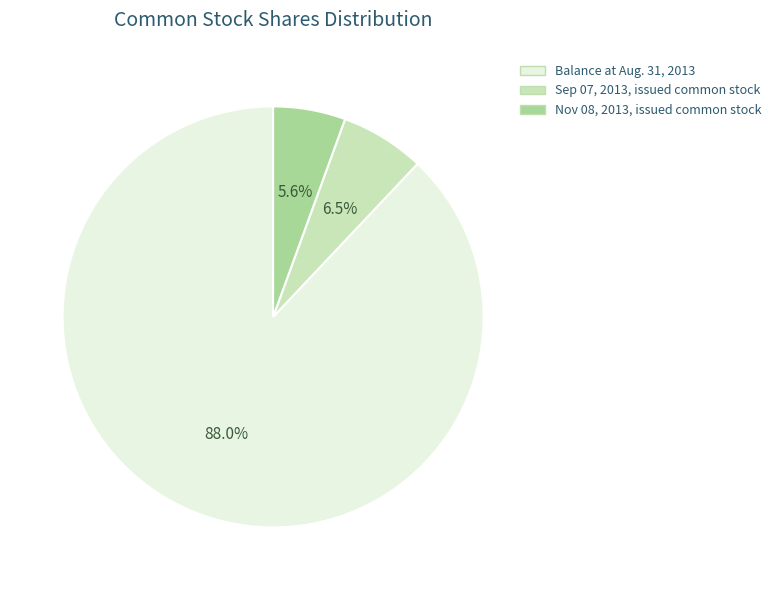

Is there any slice that represents more than half of the pie?

Yes